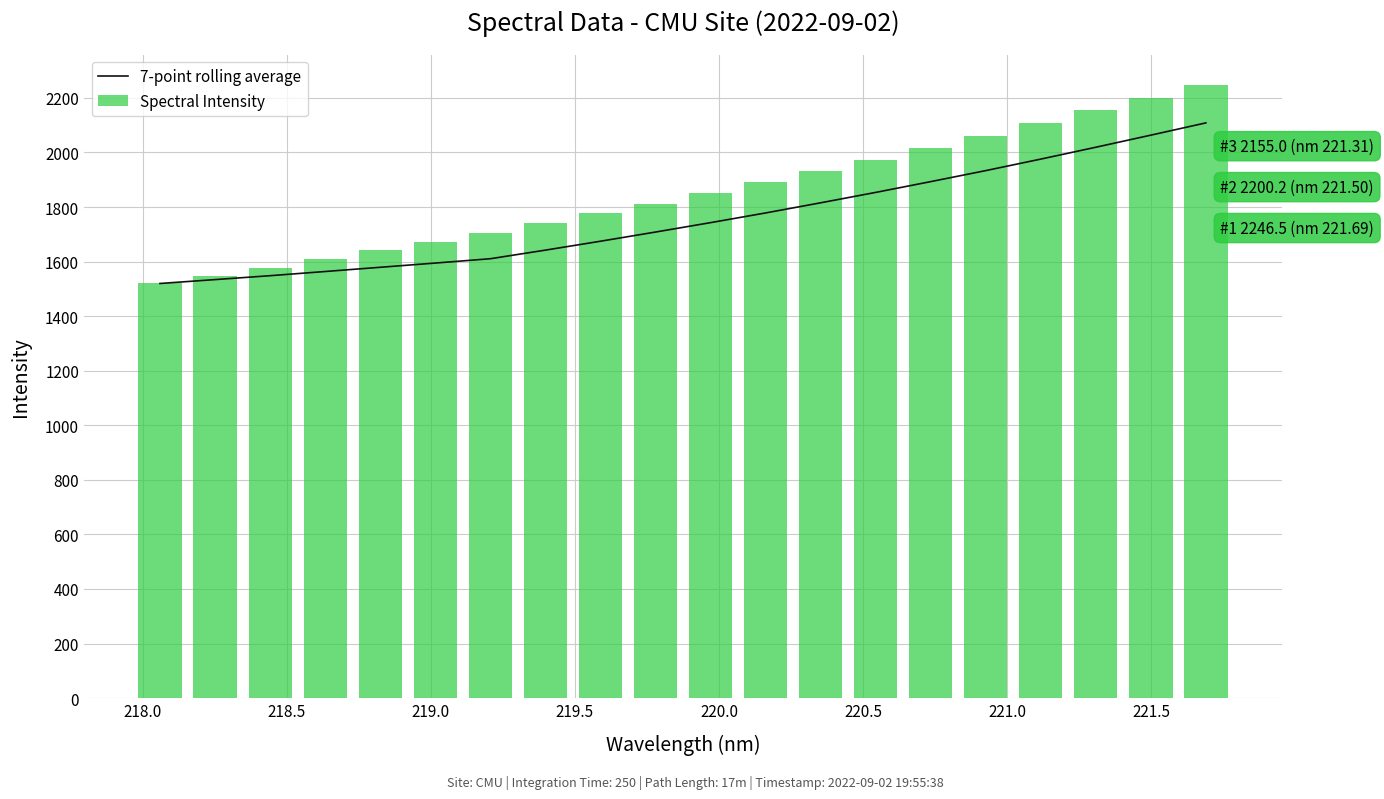

What is the highest value of the 7-point rolling average series?

2108.4